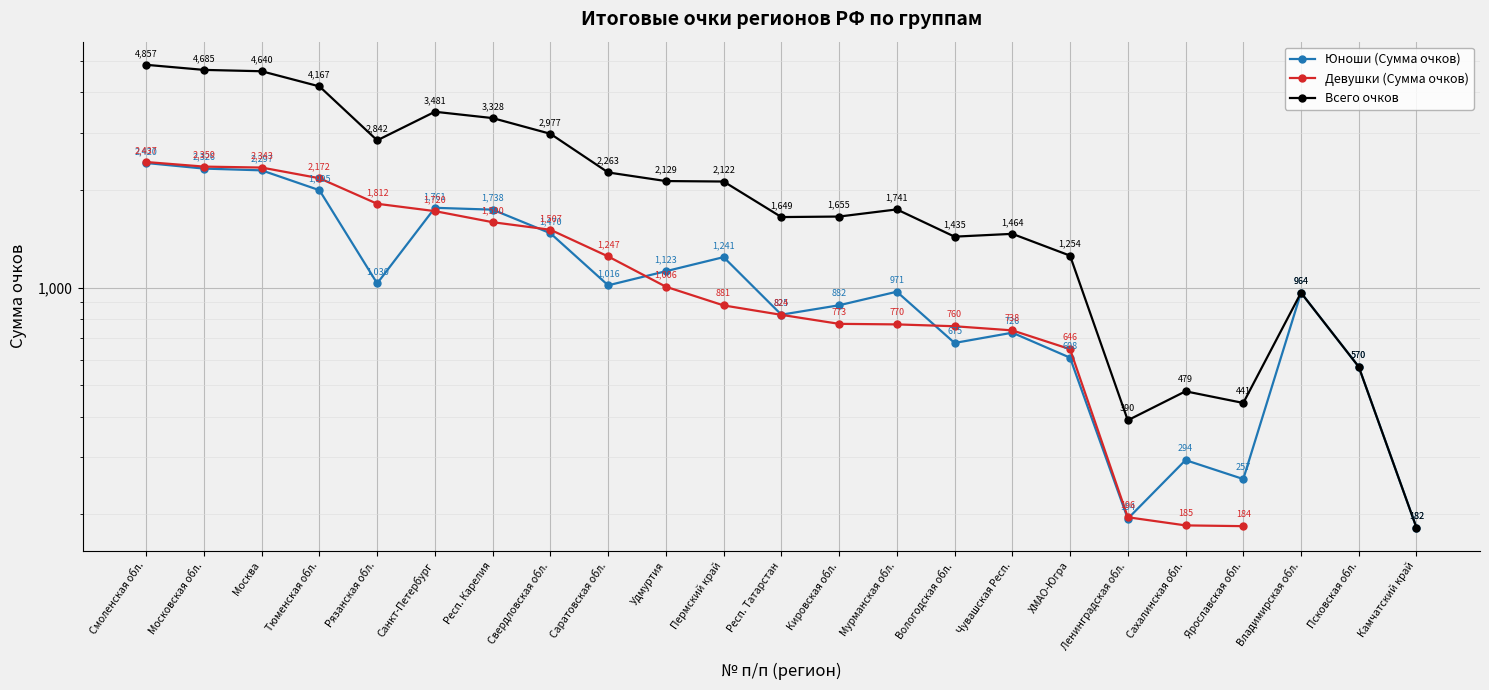

What is the average value of the Юноши (Сумма очков) series?

1112